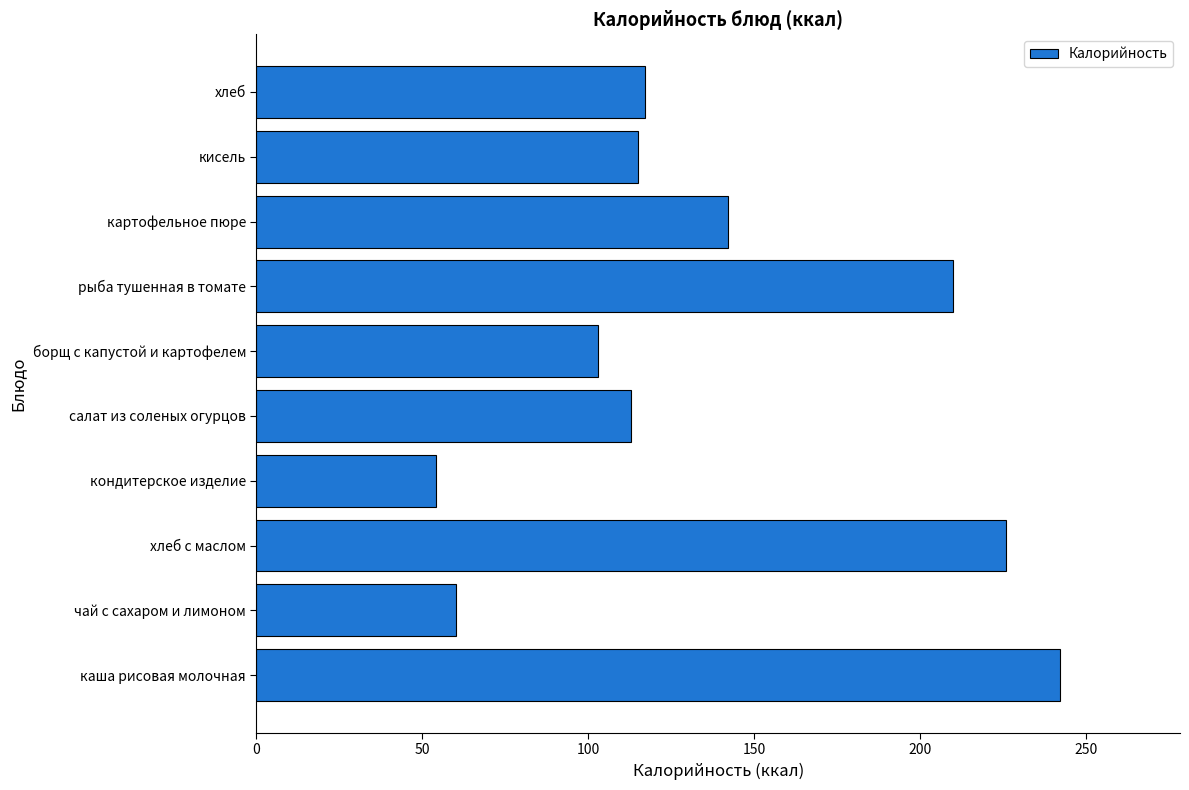

What is the ratio of the value at хлеб с маслом to the value at кондитерское изделие?

4.2